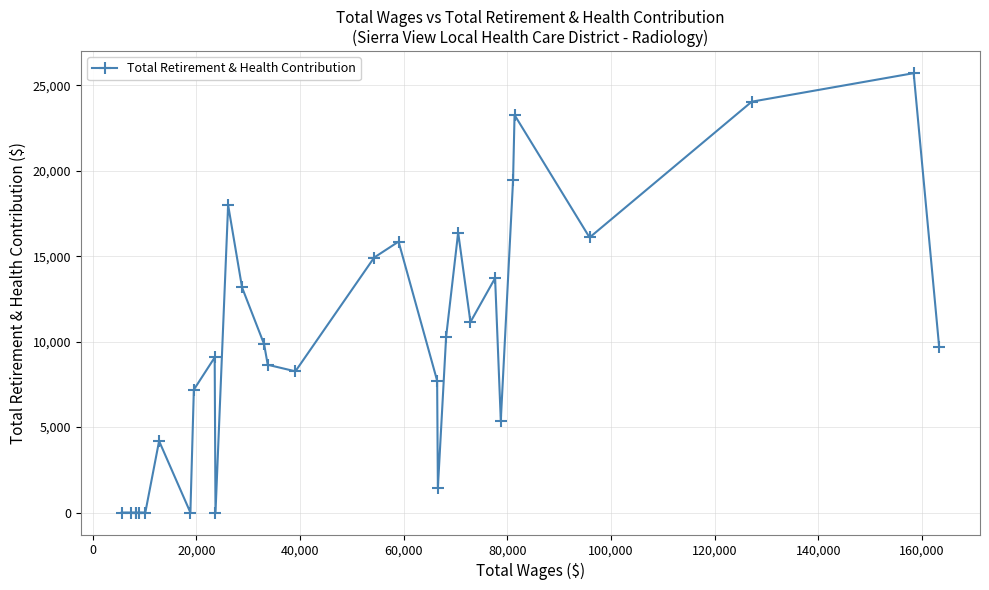

What is the greatest value displayed?

25715